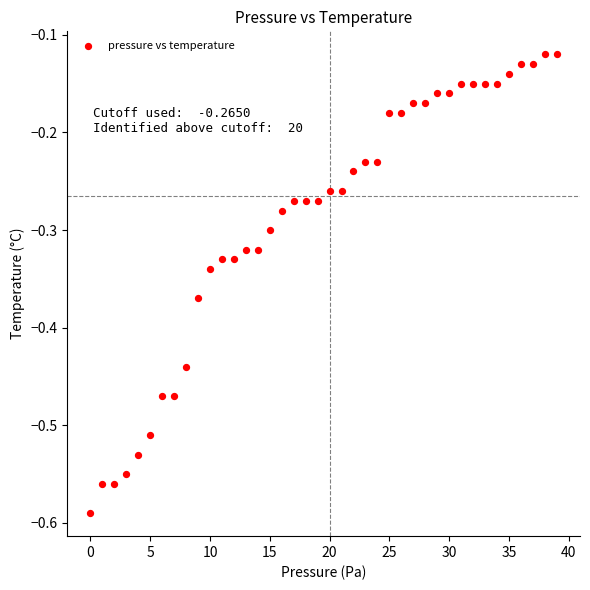

What is the range of Y values (max minus min)?

0.5